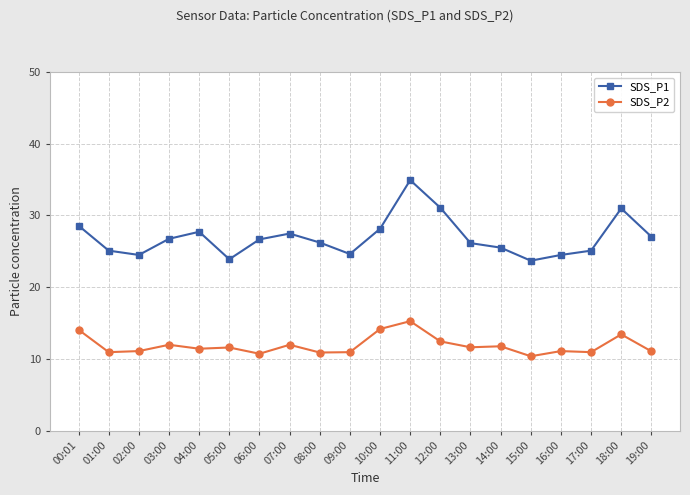

What is the sum of the SDS_P2 values at 15:00 and 00:01?

24.5